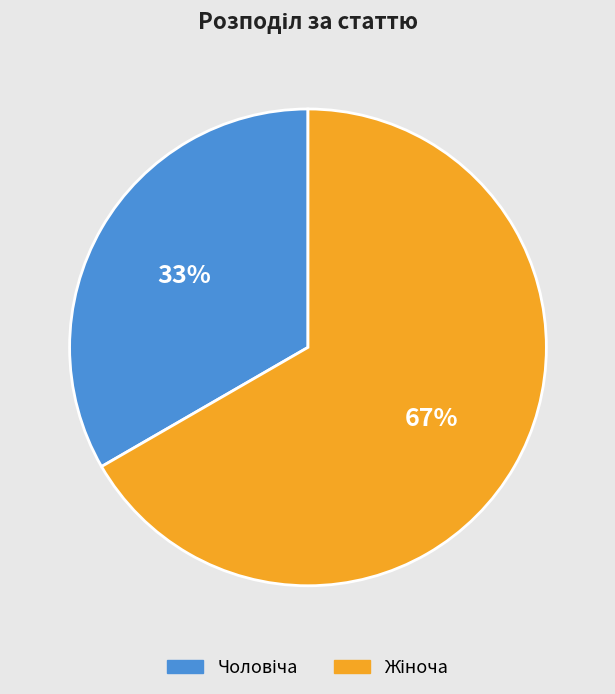

To the nearest percent, what is the average slice percentage?

50%